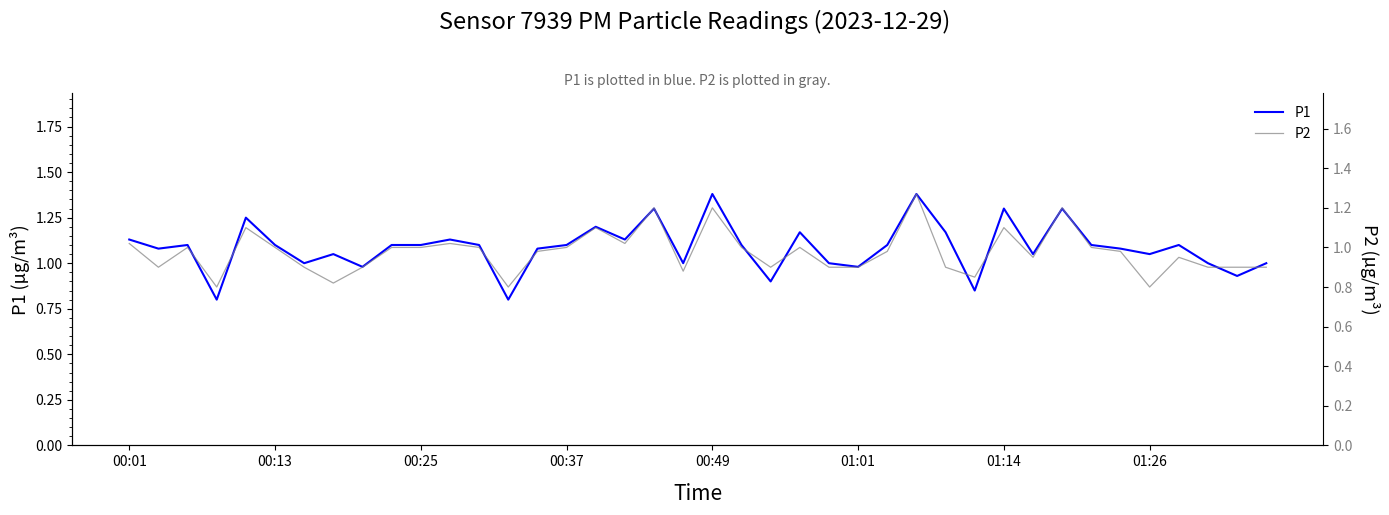

The P1 series shows 0.7 at 00:13. True or false?

False